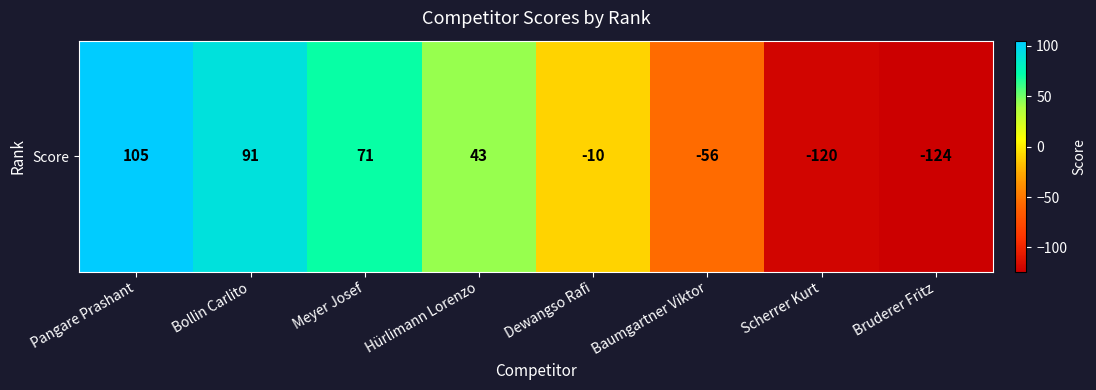

List the labels in order of value, largest first.

Pangare Prashant, Bollin Carlito, Meyer Josef, Hürlimann Lorenzo, Dewangso Rafi, Baumgartner Viktor, Scherrer Kurt, Bruderer Fritz